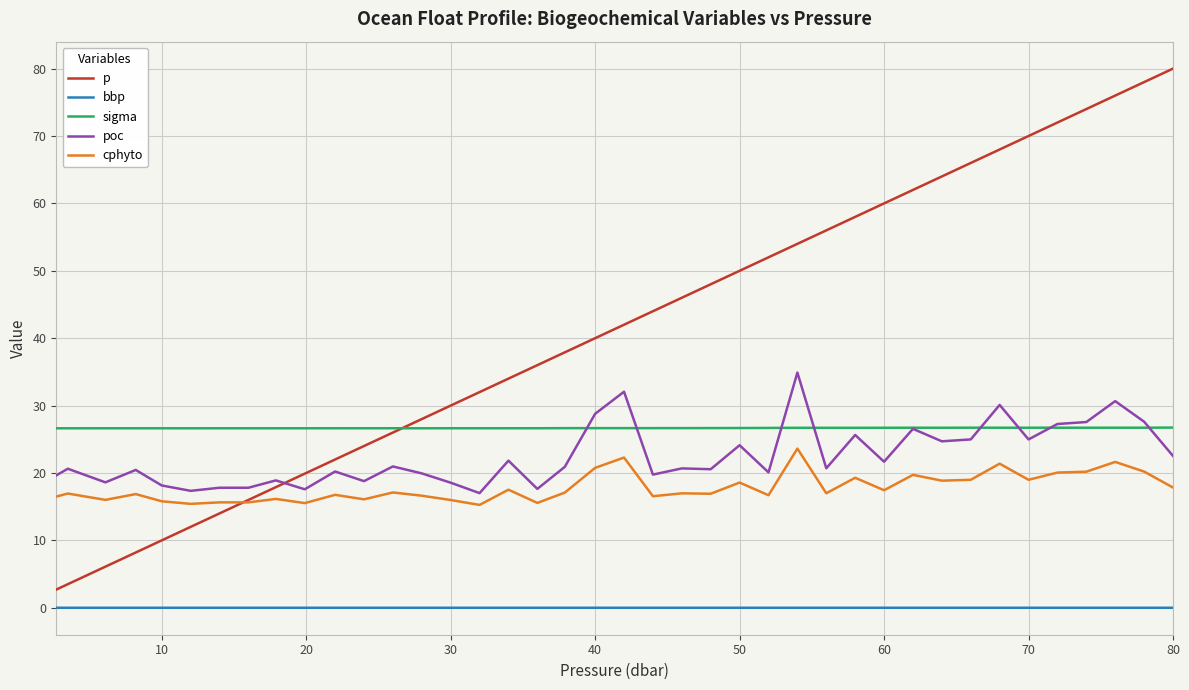

What is the average value of the poc series?

22.5